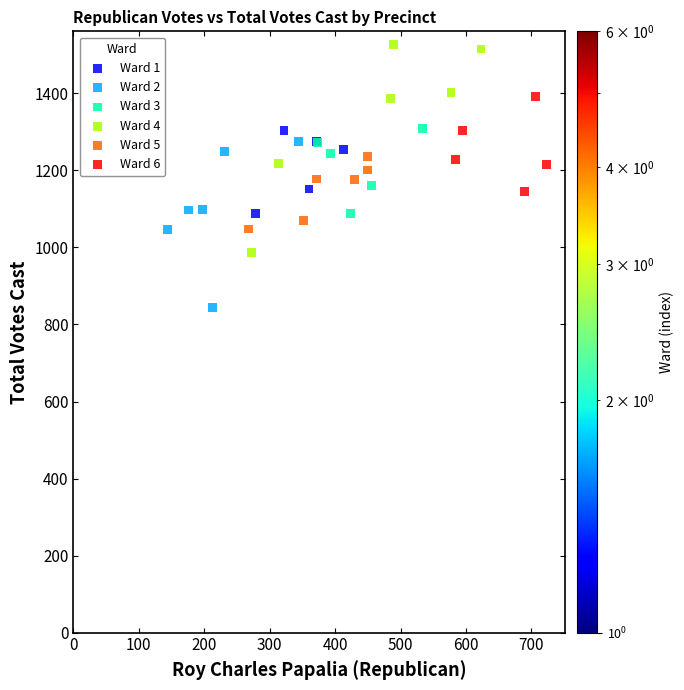

What are all the series names shown in the legend?

Ward 1, Ward 2, Ward 3, Ward 4, Ward 5, Ward 6